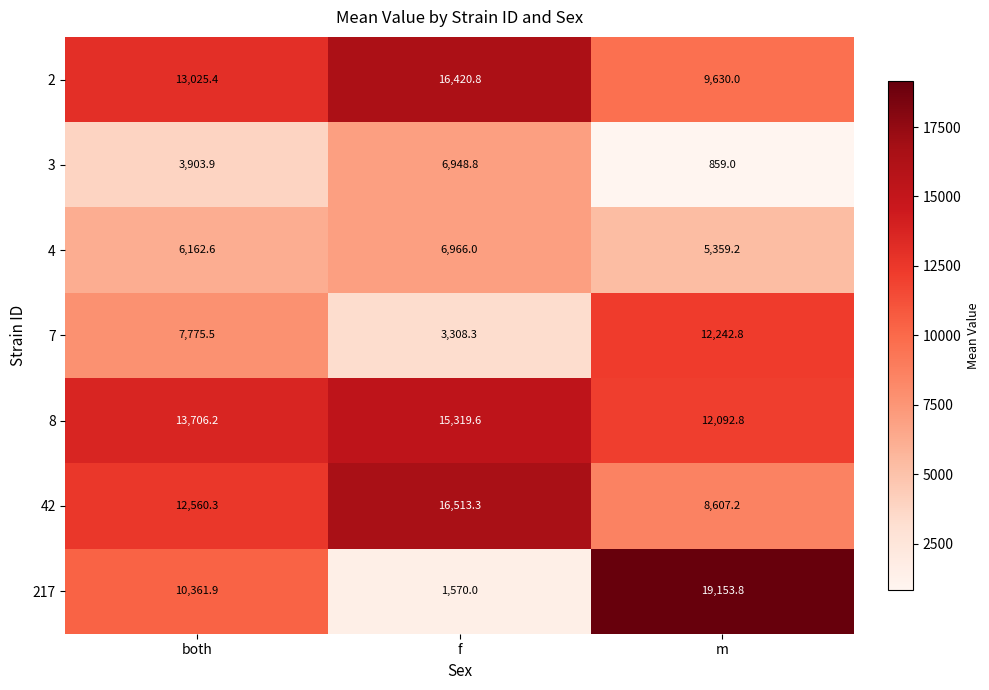

Count the number of categories in the chart.

3